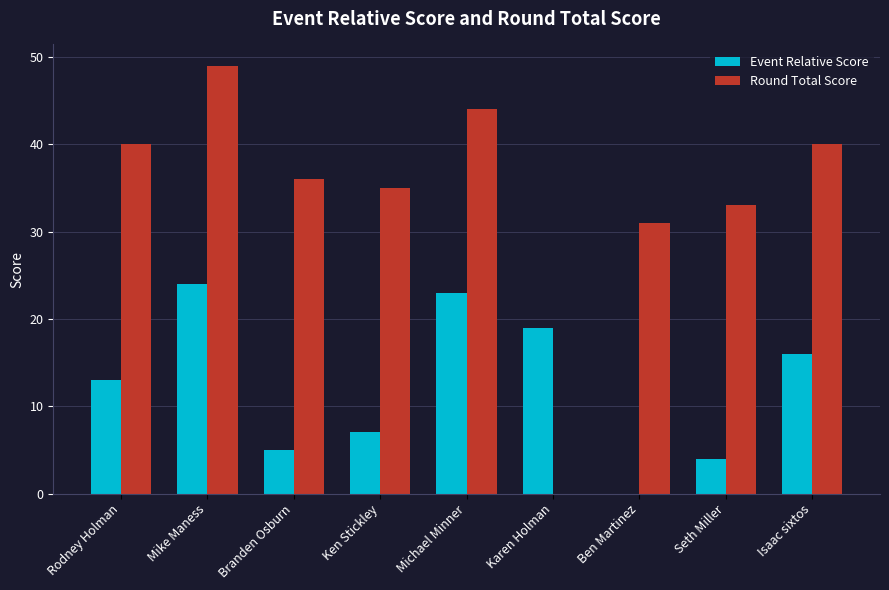

What is the sum of all Round Total Score values?

308